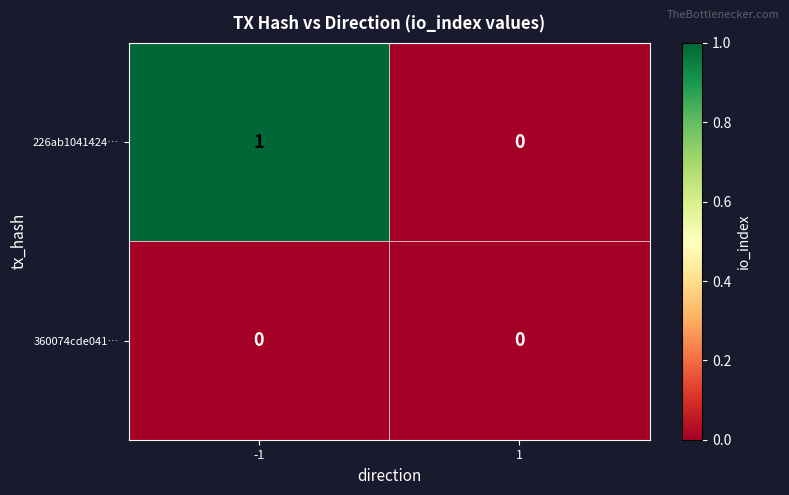

Reading left to right, what are all the values shown in this chart?

226ab1041424…: -1=1	1=0
360074cde041…: -1=0	1=0